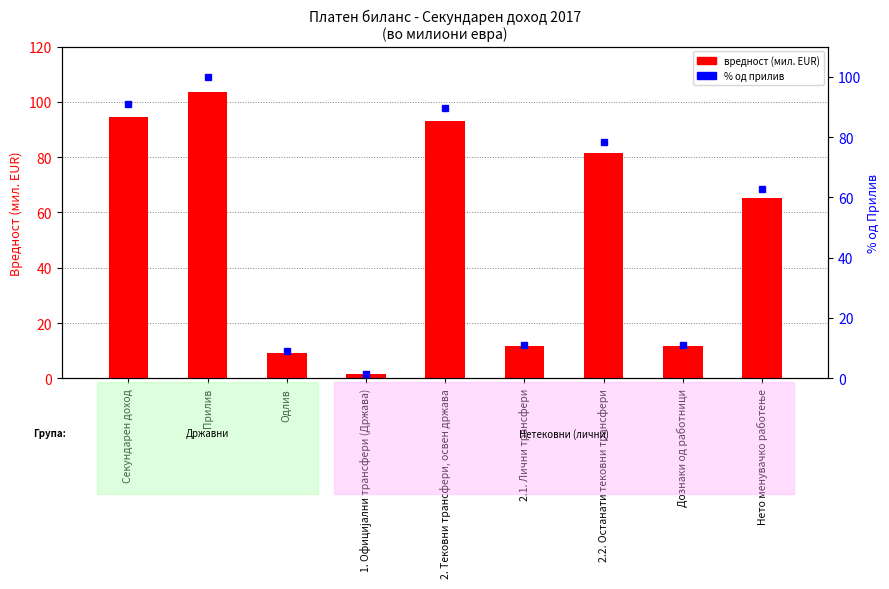

The value at Секундарен доход is 146.1. True or false?

False